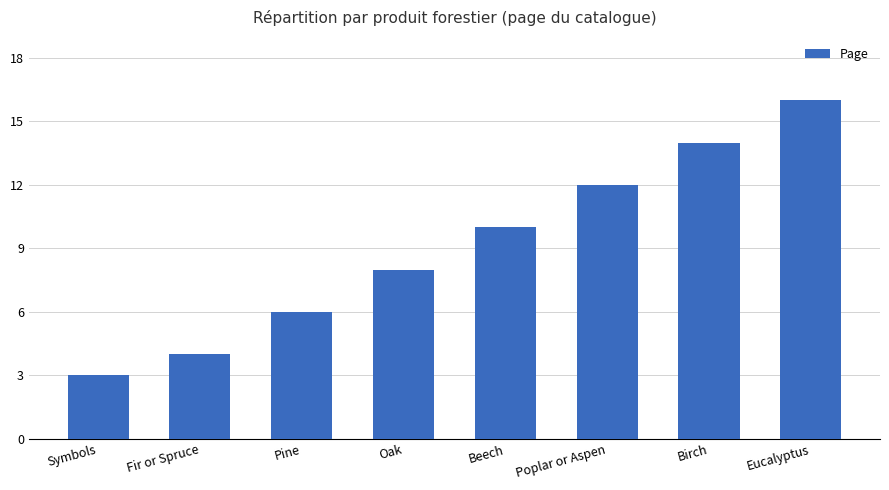

Rank the categories by value from highest to lowest.

Eucalyptus, Birch, Poplar or Aspen, Beech, Oak, Pine, Fir or Spruce, Symbols